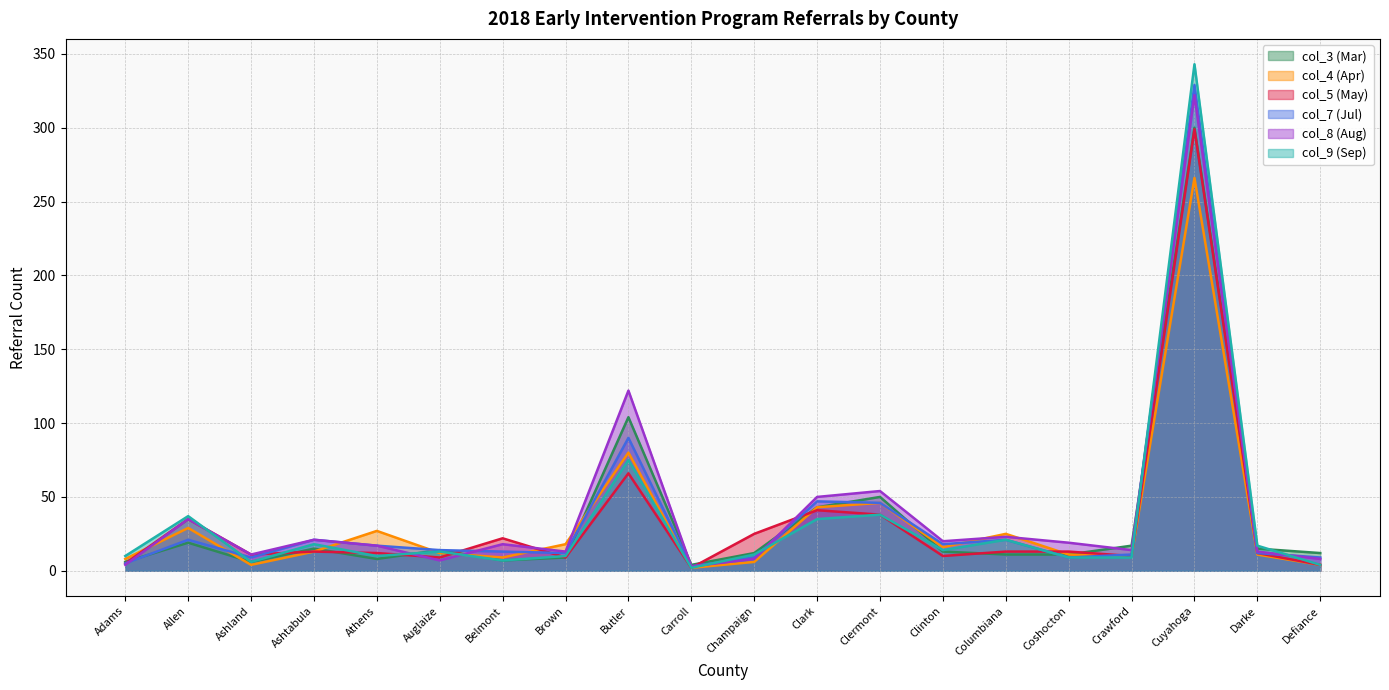

How many lines are shown in the chart?

6